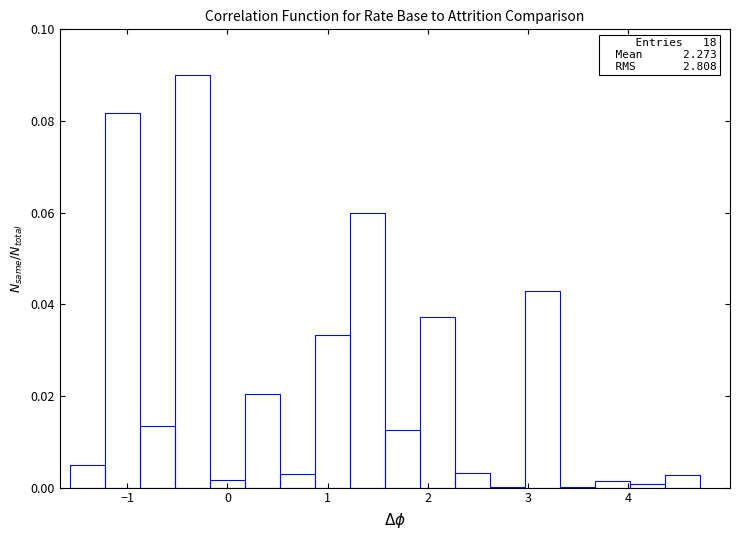

Read against the x-axis, roughly where is the centre of the tallest bar?

-0.3